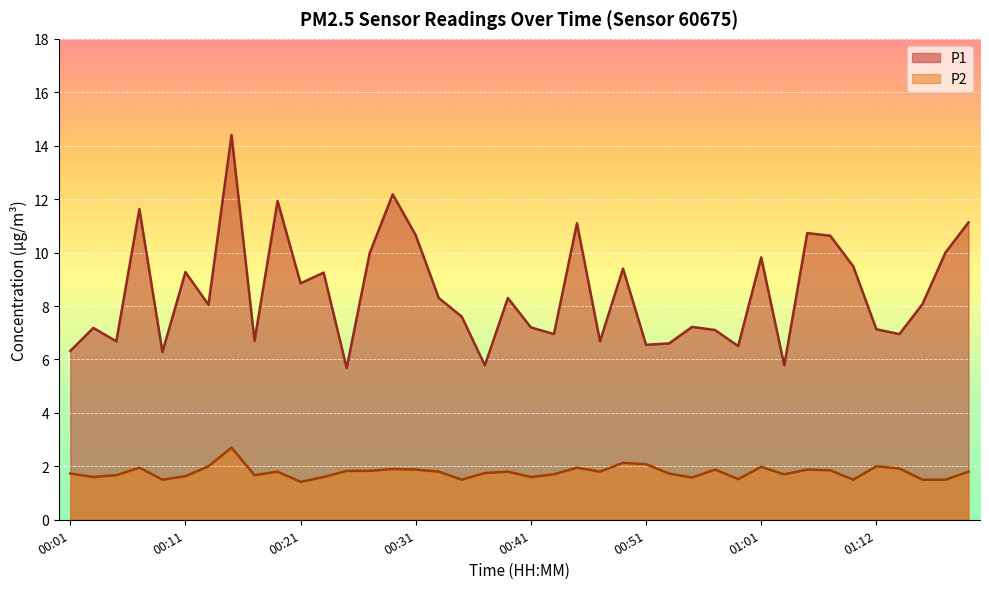

The P2 series shows 1.2 at 00:43. True or false?

False